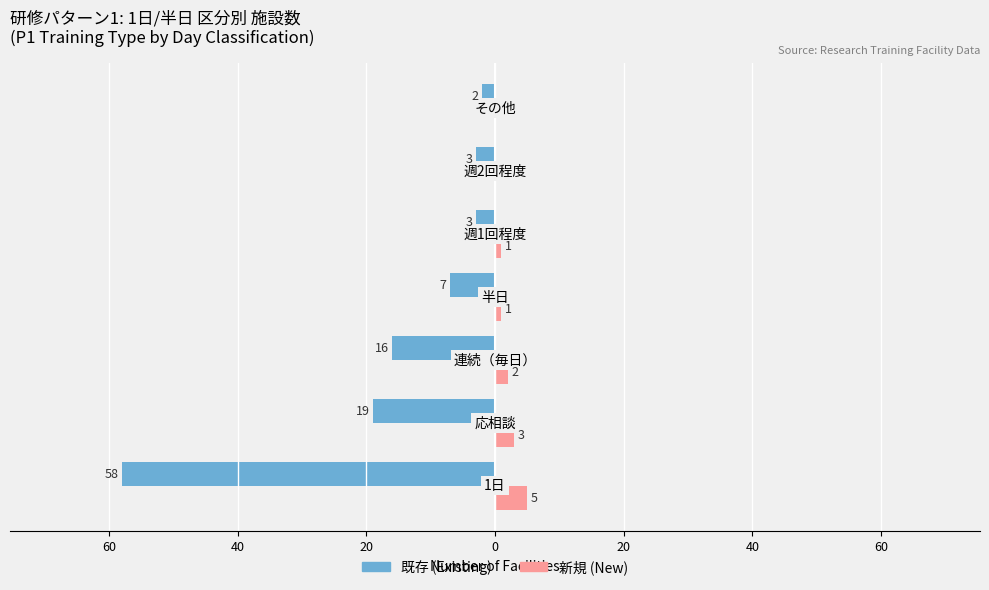

How many 新規 (New) values are between 0 and 3?

6